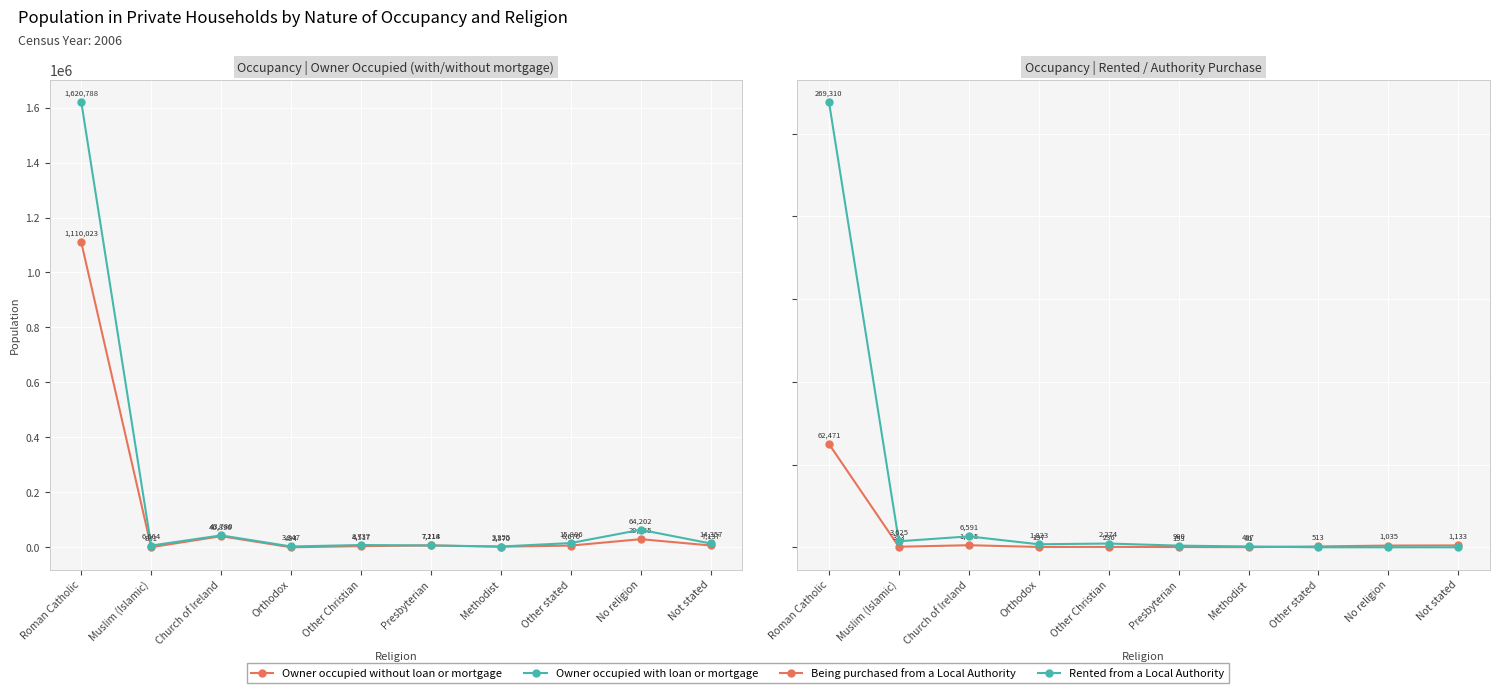

Rank the series by their maximum value, from highest to lowest.

Owner occupied with loan or mortgage, Owner occupied without loan or mortgage, Rented from a Local Authority, Being purchased from a Local Authority